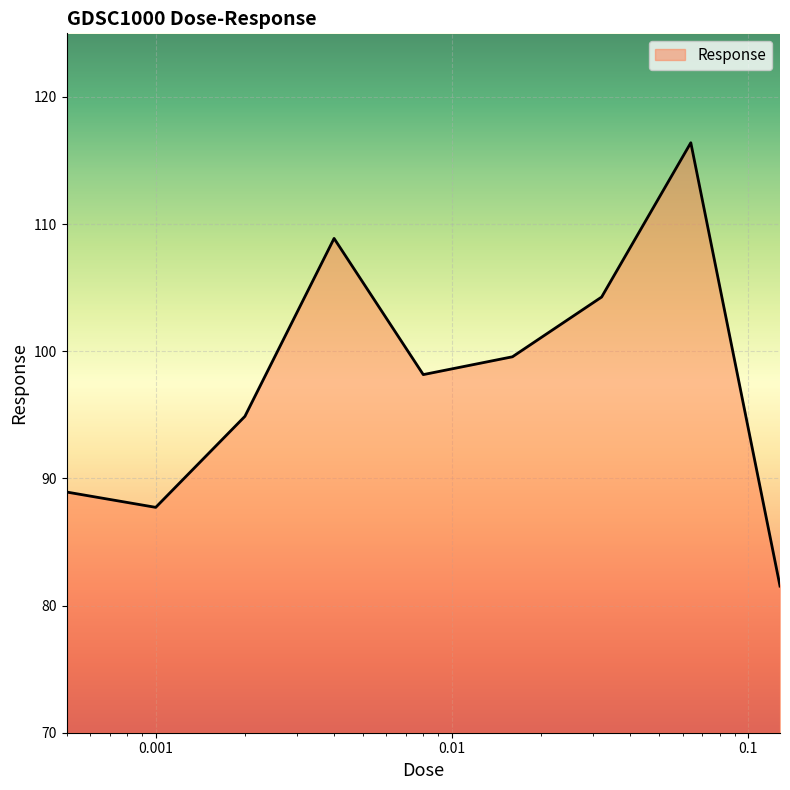

What is the minimum value shown in the chart?

81.5